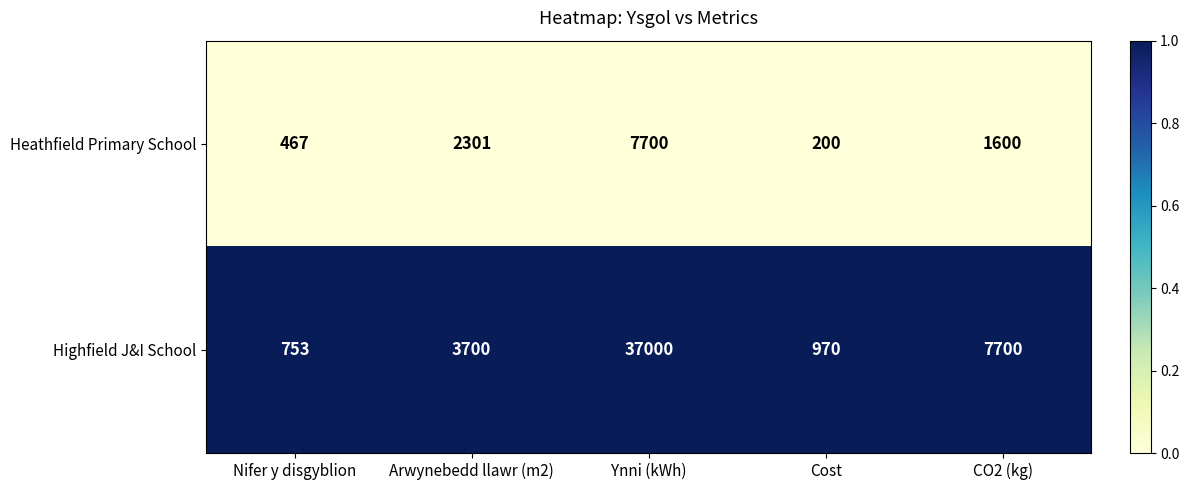

Which series has the largest total across all categories?

Highfield J&I School